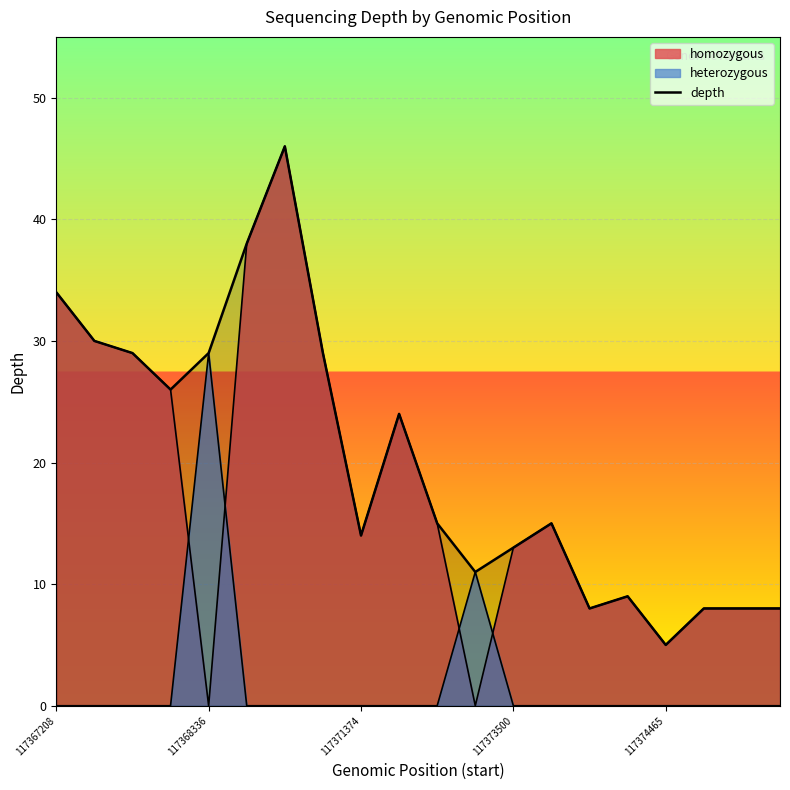

Which category has the highest value in the heterozygous series?

117368336